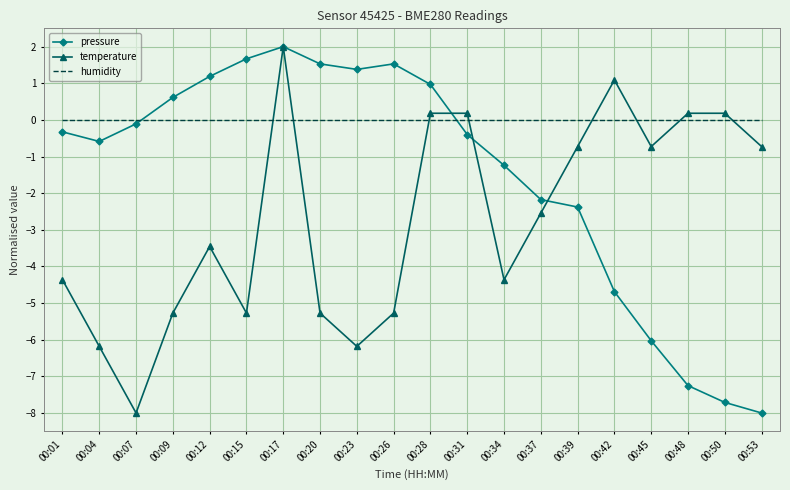

Which category has the highest value across all series?

00:17